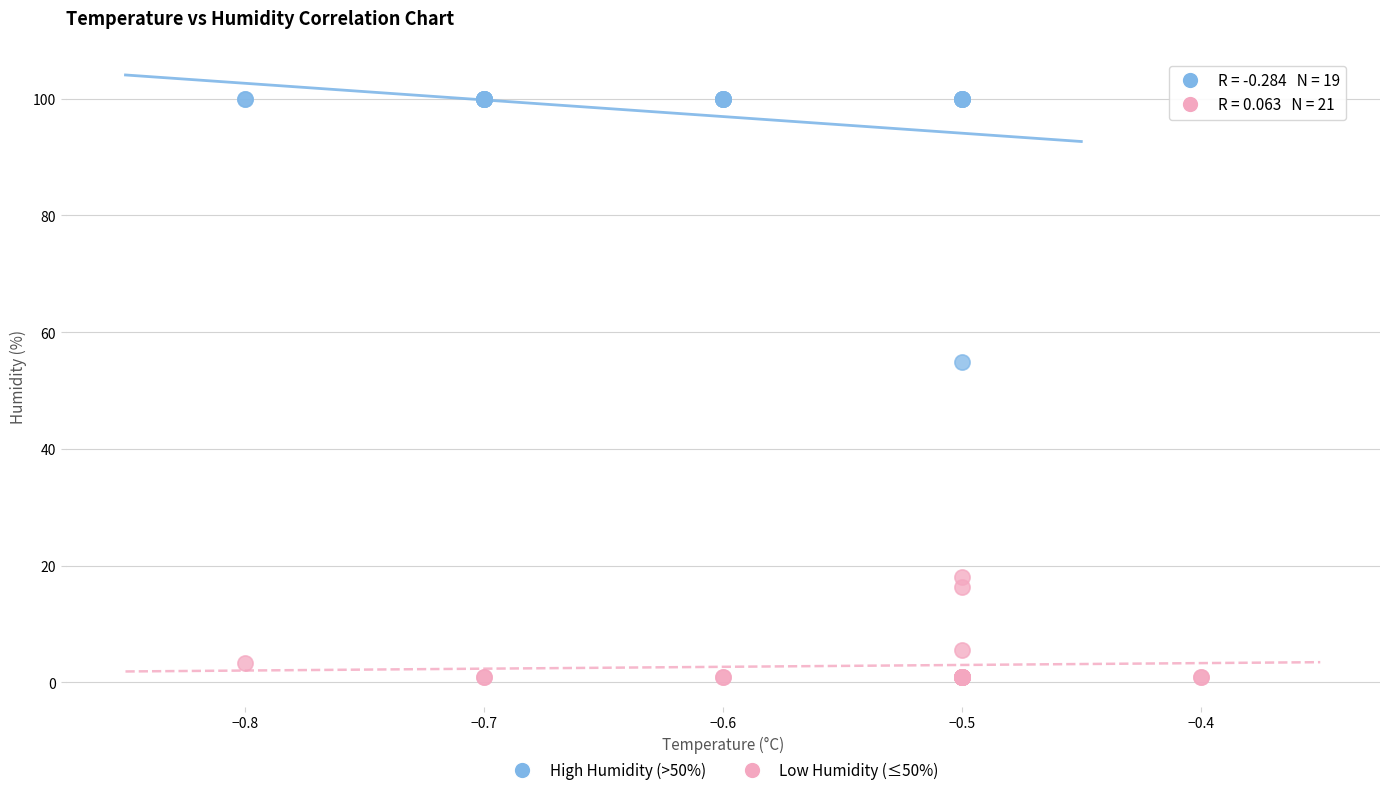

Which series has the largest Y range (max minus min)?

High Humidity (>50%)